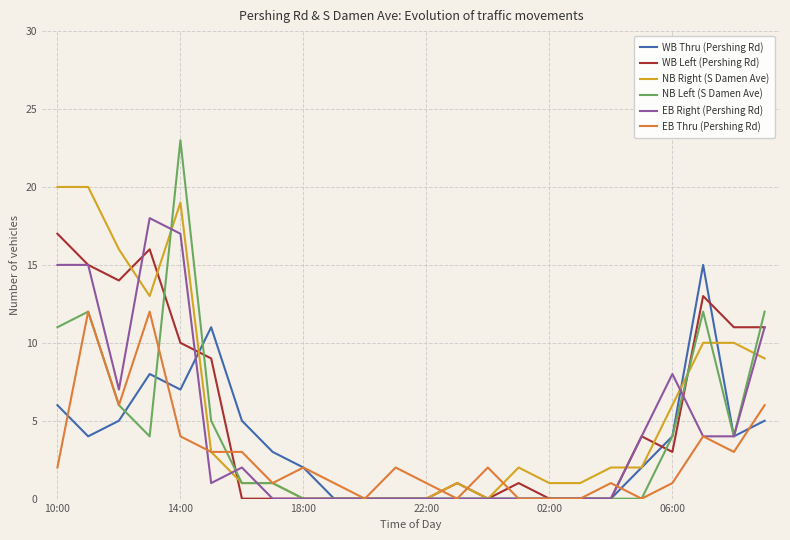

What is the sum of all NB Left (S Damen Ave) values?

95